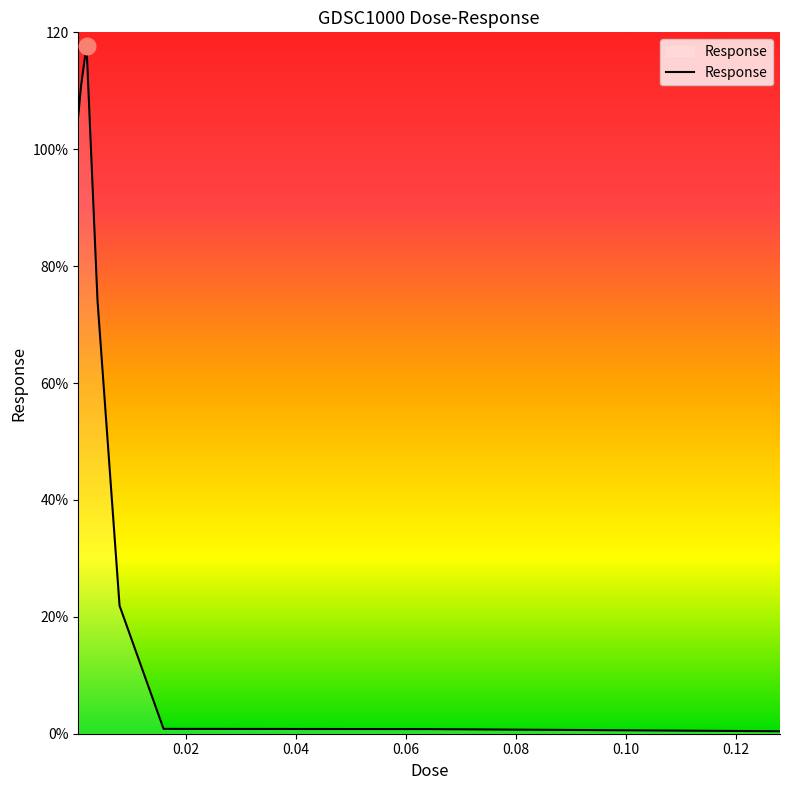

Reading left to right, transcribe all the data shown in this chart.

105.8	110.8	117.7	74.0	21.9	0.8	0.8	0.8	0.4